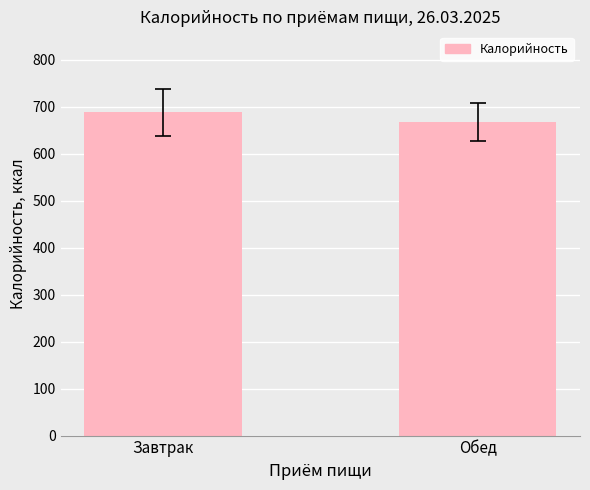

Which label corresponds to the largest value in the chart?

Завтрак